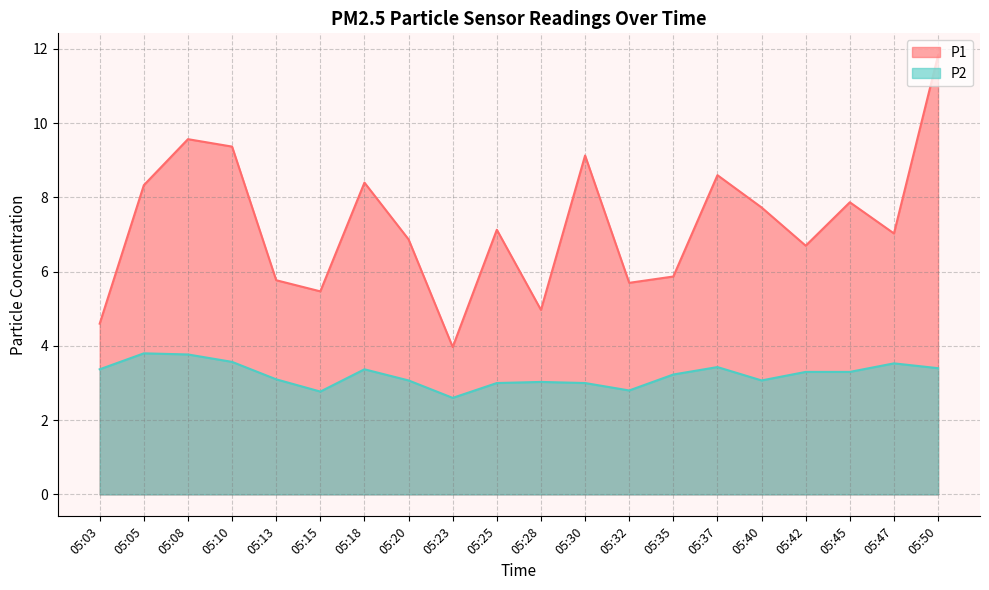

At which label is P1 closest to 7?

05:47